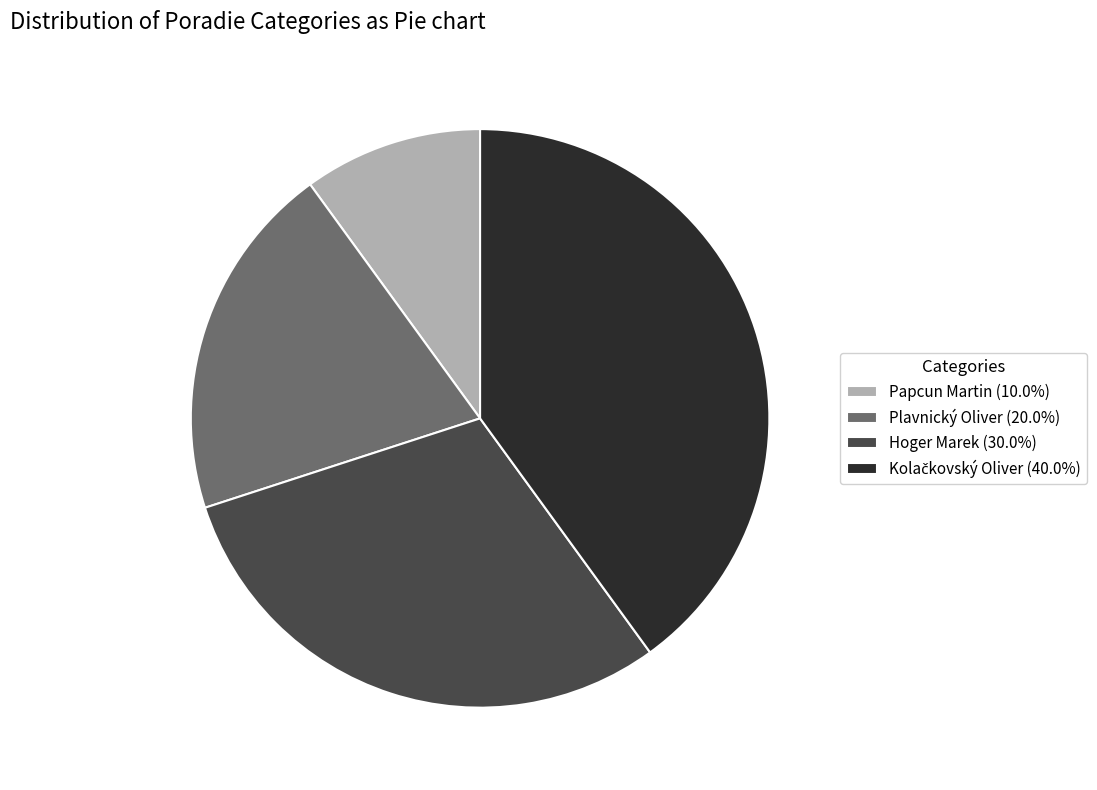

What is the ratio of the value at Plavnický Oliver (20.0%) to the value at Hoger Marek (30.0%)?

0.7